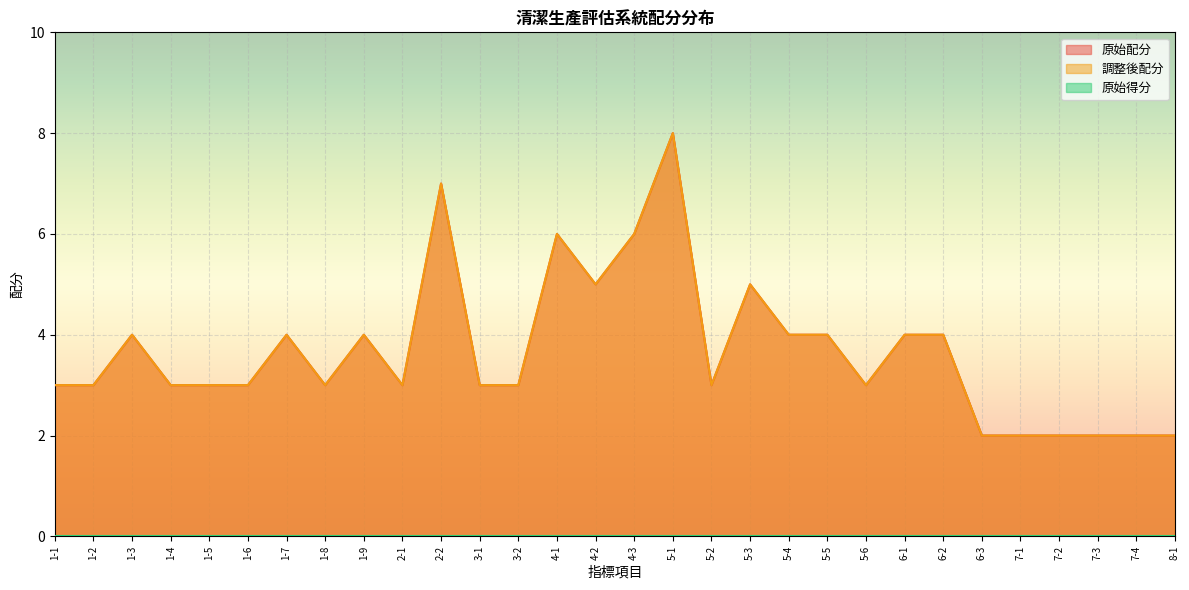

In 原始配分, how many points are lower than both neighbors (excluding endpoints)?

5